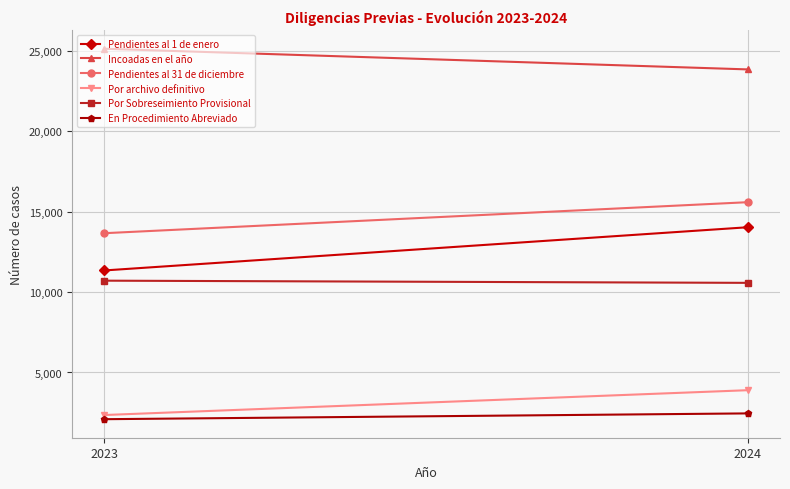

What is the spread (max minus min) of values at 2024?

21407